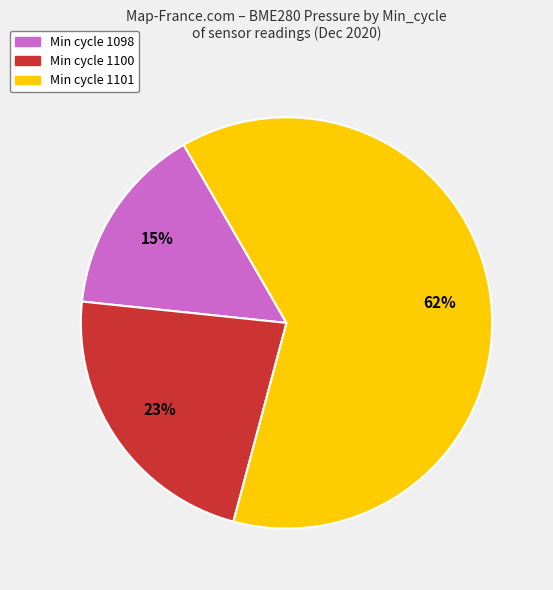

Is there any slice that represents more than half of the pie?

Yes